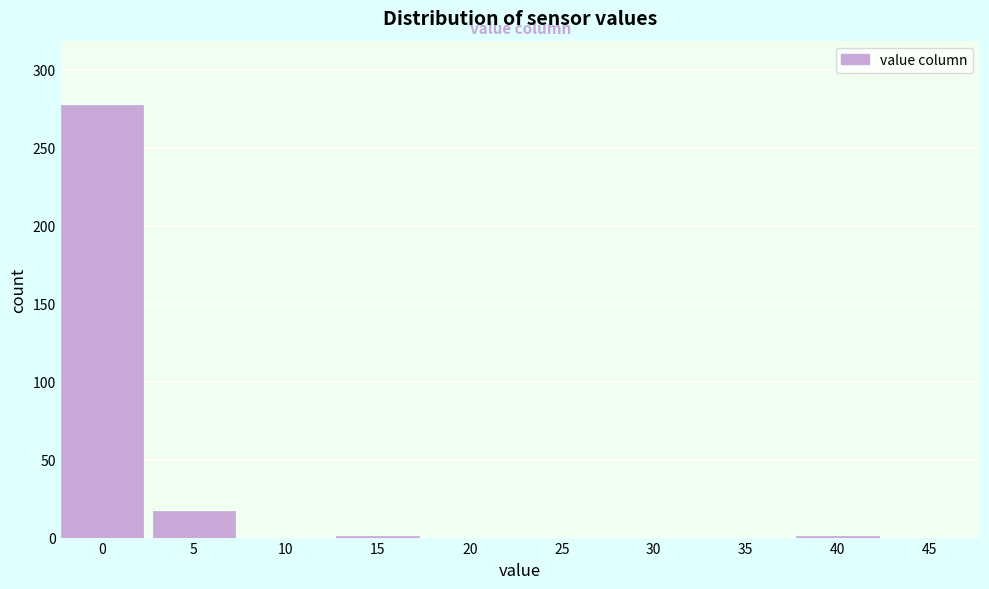

What is the greatest value displayed?

277